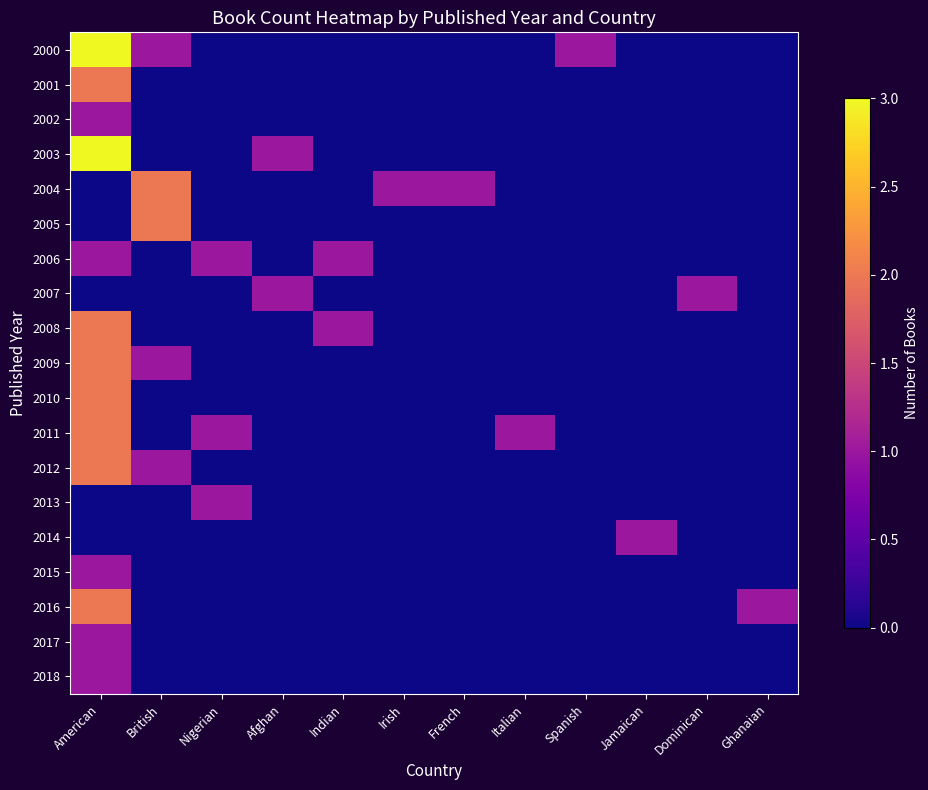

Reading left to right, what are all the values shown in this chart?

2000: American=3	British=1	Nigerian=0	Afghan=0	Indian=0	Irish=0	French=0	Italian=0	Spanish=1	Jamaican=0	Dominican=0	Ghanaian=0
2001: American=2	British=0	Nigerian=0	Afghan=0	Indian=0	Irish=0	French=0	Italian=0	Spanish=0	Jamaican=0	Dominican=0	Ghanaian=0
2002: American=1	British=0	Nigerian=0	Afghan=0	Indian=0	Irish=0	French=0	Italian=0	Spanish=0	Jamaican=0	Dominican=0	Ghanaian=0
2003: American=3	British=0	Nigerian=0	Afghan=1	Indian=0	Irish=0	French=0	Italian=0	Spanish=0	Jamaican=0	Dominican=0	Ghanaian=0
2004: American=0	British=2	Nigerian=0	Afghan=0	Indian=0	Irish=1	French=1	Italian=0	Spanish=0	Jamaican=0	Dominican=0	Ghanaian=0
2005: American=0	British=2	Nigerian=0	Afghan=0	Indian=0	Irish=0	French=0	Italian=0	Spanish=0	Jamaican=0	Dominican=0	Ghanaian=0
2006: American=1	British=0	Nigerian=1	Afghan=0	Indian=1	Irish=0	French=0	Italian=0	Spanish=0	Jamaican=0	Dominican=0	Ghanaian=0
2007: American=0	British=0	Nigerian=0	Afghan=1	Indian=0	Irish=0	French=0	Italian=0	Spanish=0	Jamaican=0	Dominican=1	Ghanaian=0
2008: American=2	British=0	Nigerian=0	Afghan=0	Indian=1	Irish=0	French=0	Italian=0	Spanish=0	Jamaican=0	Dominican=0	Ghanaian=0
2009: American=2	British=1	Nigerian=0	Afghan=0	Indian=0	Irish=0	French=0	Italian=0	Spanish=0	Jamaican=0	Dominican=0	Ghanaian=0
2010: American=2	British=0	Nigerian=0	Afghan=0	Indian=0	Irish=0	French=0	Italian=0	Spanish=0	Jamaican=0	Dominican=0	Ghanaian=0
2011: American=2	British=0	Nigerian=1	Afghan=0	Indian=0	Irish=0	French=0	Italian=1	Spanish=0	Jamaican=0	Dominican=0	Ghanaian=0
2012: American=2	British=1	Nigerian=0	Afghan=0	Indian=0	Irish=0	French=0	Italian=0	Spanish=0	Jamaican=0	Dominican=0	Ghanaian=0
2013: American=0	British=0	Nigerian=1	Afghan=0	Indian=0	Irish=0	French=0	Italian=0	Spanish=0	Jamaican=0	Dominican=0	Ghanaian=0
2014: American=0	British=0	Nigerian=0	Afghan=0	Indian=0	Irish=0	French=0	Italian=0	Spanish=0	Jamaican=1	Dominican=0	Ghanaian=0
2015: American=1	British=0	Nigerian=0	Afghan=0	Indian=0	Irish=0	French=0	Italian=0	Spanish=0	Jamaican=0	Dominican=0	Ghanaian=0
2016: American=2	British=0	Nigerian=0	Afghan=0	Indian=0	Irish=0	French=0	Italian=0	Spanish=0	Jamaican=0	Dominican=0	Ghanaian=1
2017: American=1	British=0	Nigerian=0	Afghan=0	Indian=0	Irish=0	French=0	Italian=0	Spanish=0	Jamaican=0	Dominican=0	Ghanaian=0
2018: American=1	British=0	Nigerian=0	Afghan=0	Indian=0	Irish=0	French=0	Italian=0	Spanish=0	Jamaican=0	Dominican=0	Ghanaian=0